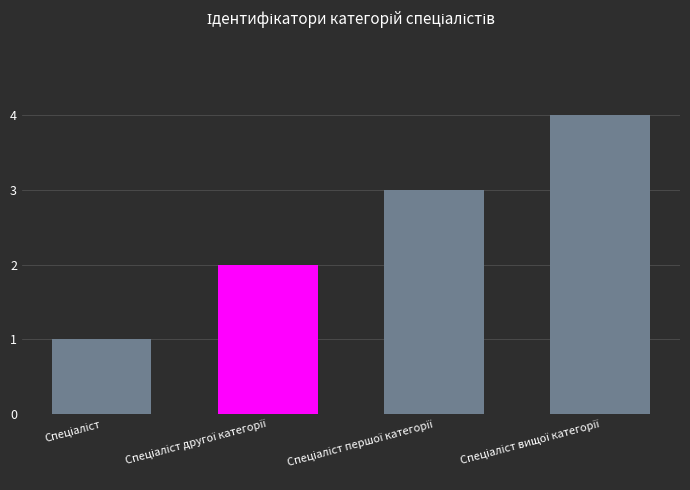

What is the maximum value shown in the chart?

4